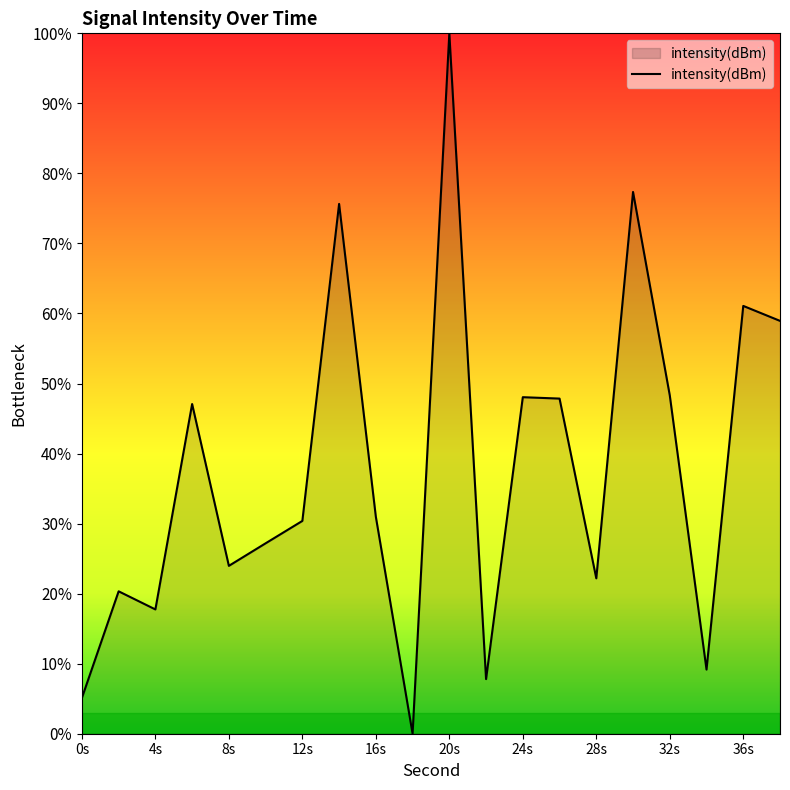

True or false: there are more than 1 points higher than both neighbors.

True